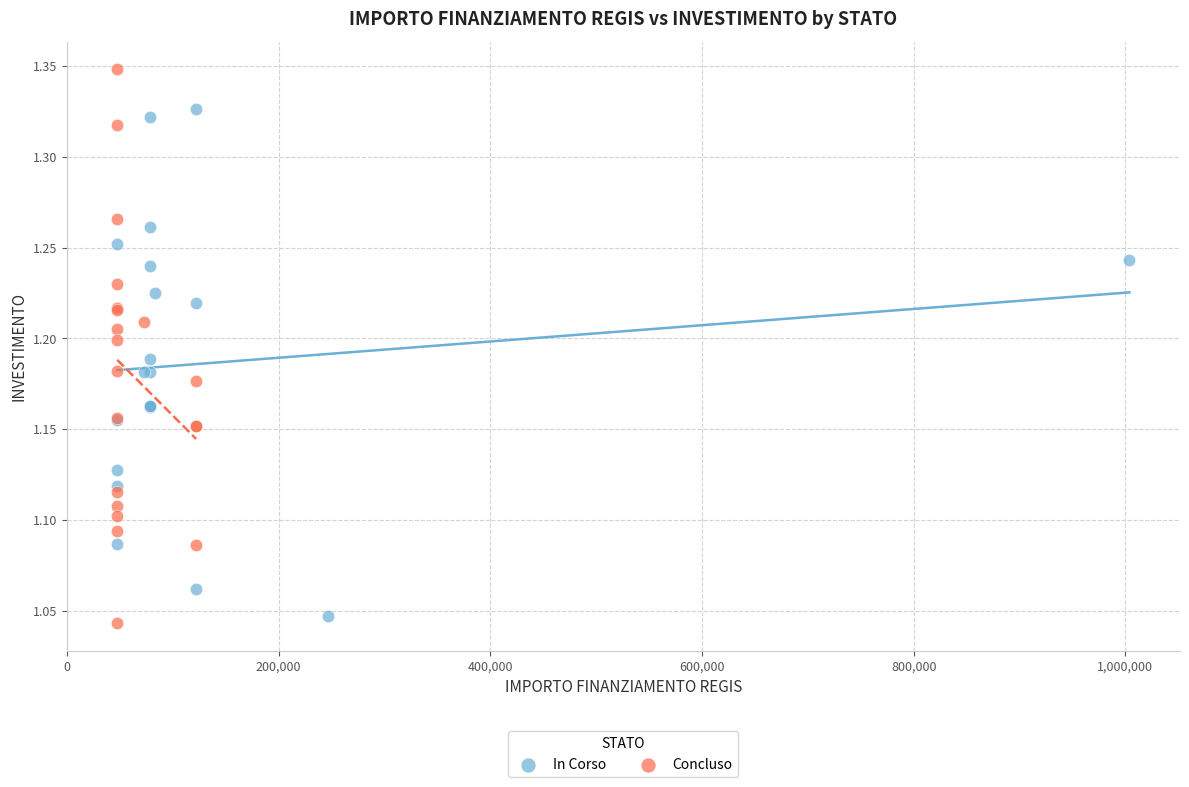

Which series has the largest Y range (max minus min)?

Concluso